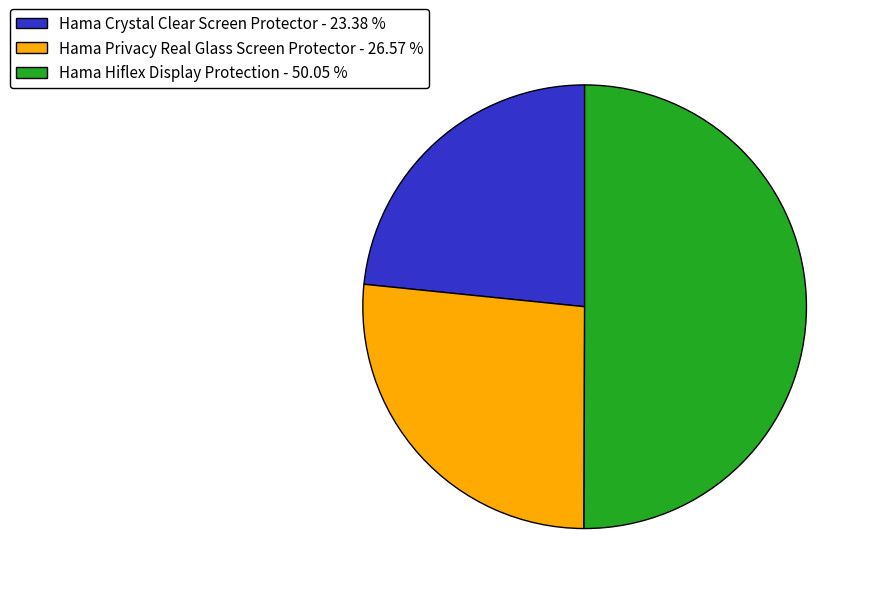

The Hama Crystal Clear Screen Protector slice represents 37% of the pie. True or false?

False